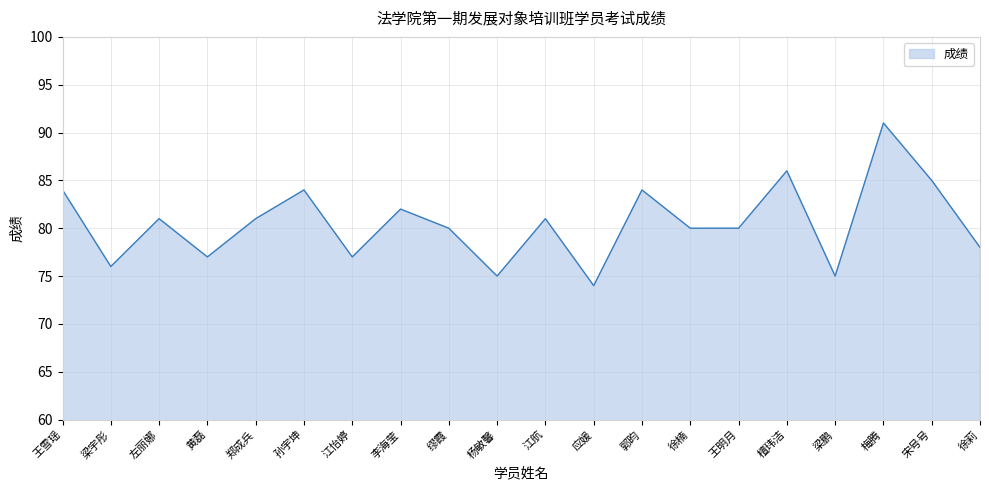

What value does the data have at 宋号号?

85